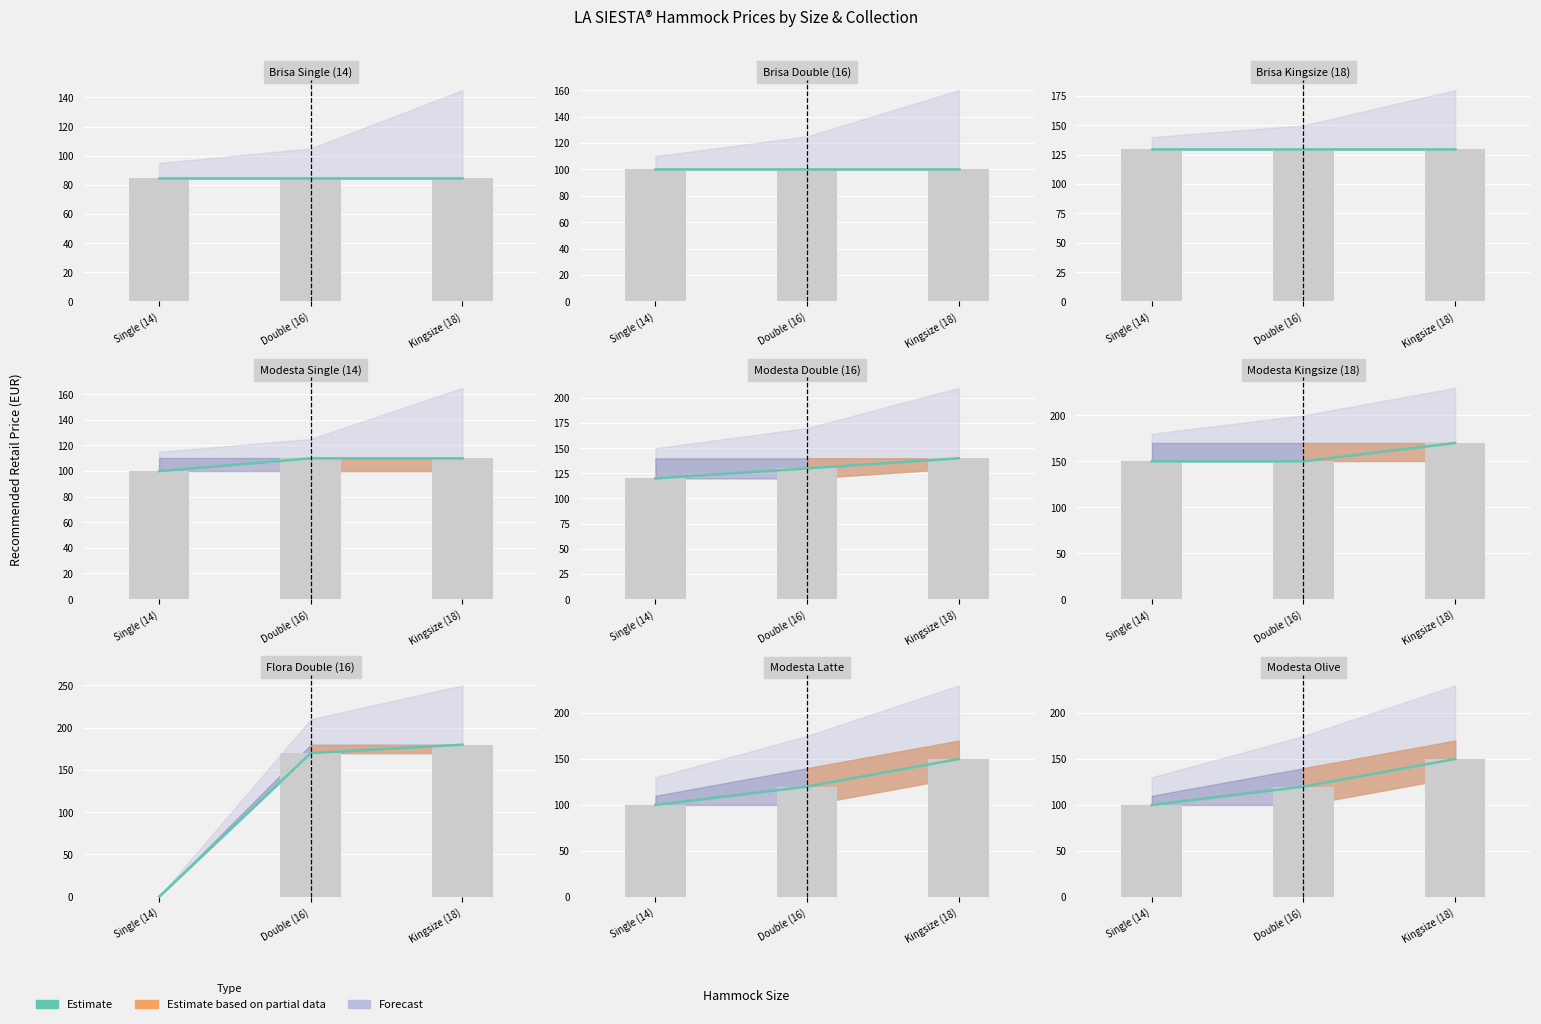

Which label corresponds to the smallest value in the chart?

Single (14)